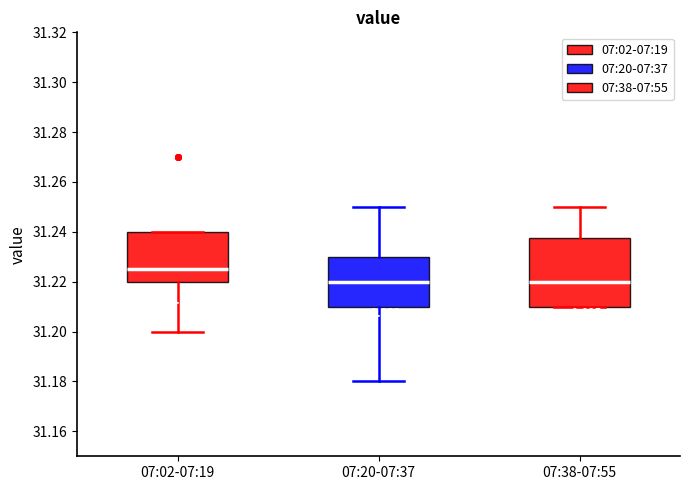

Reading left to right, read every box against the y-axis: the position of its median line, the range the box covers, and the ends of its whiskers. The values are not printed on the chart, so give them approximately, as read against the axis.

07:02-07:19: median 31.226, box 31.220 to 31.240, whiskers 31.200 to 31.240
07:20-07:37: median 31.220, box 31.210 to 31.230, whiskers 31.180 to 31.250
07:38-07:55: median 31.220, box 31.210 to 31.238, whiskers 31.210 to 31.250